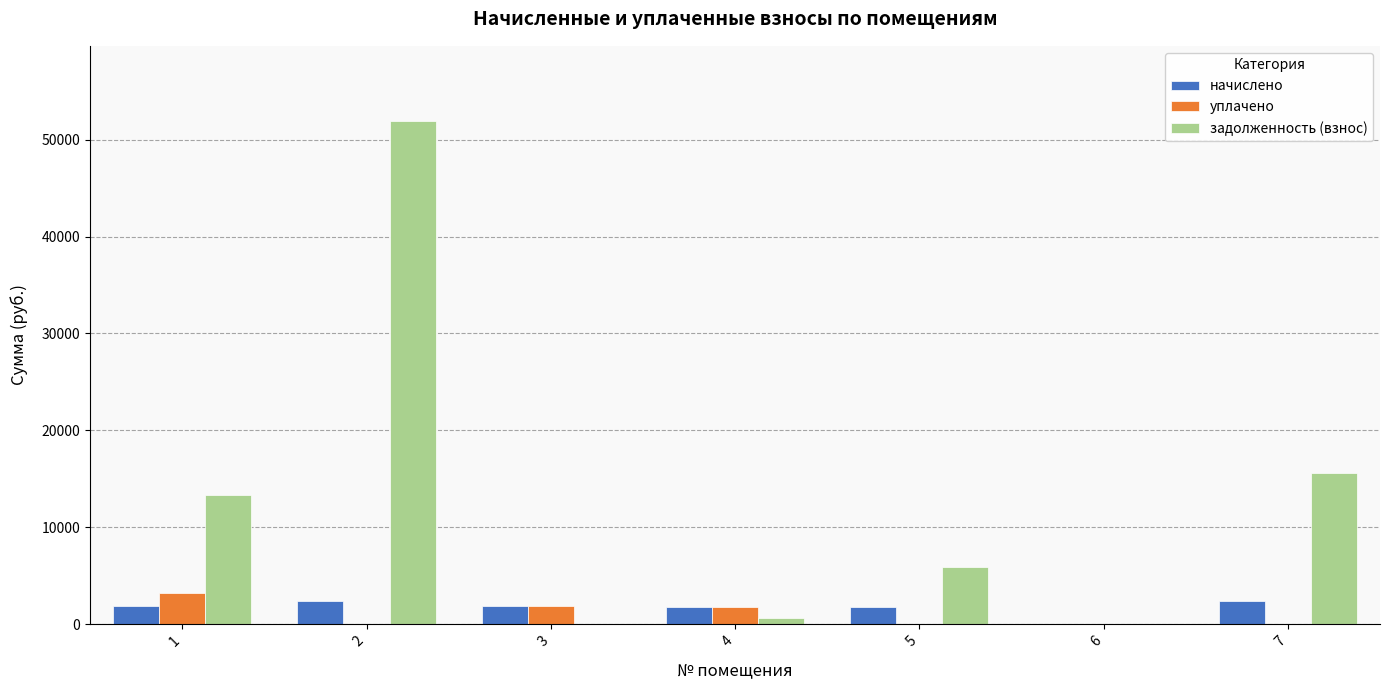

What is the difference between the задолженность (взнос) values at 5 and 3?

5883.7